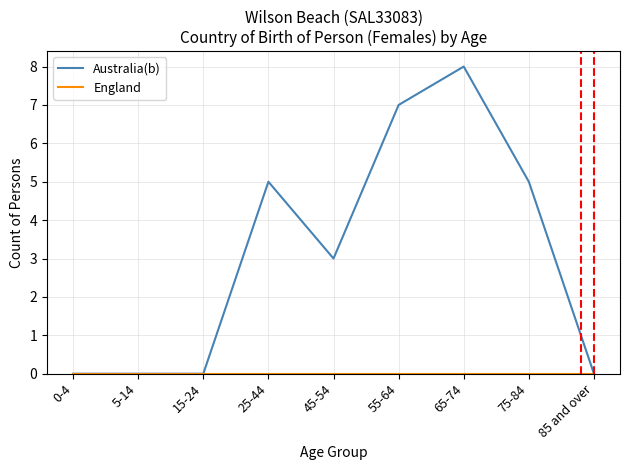

Which series has the widest spread of values?

Australia(b)